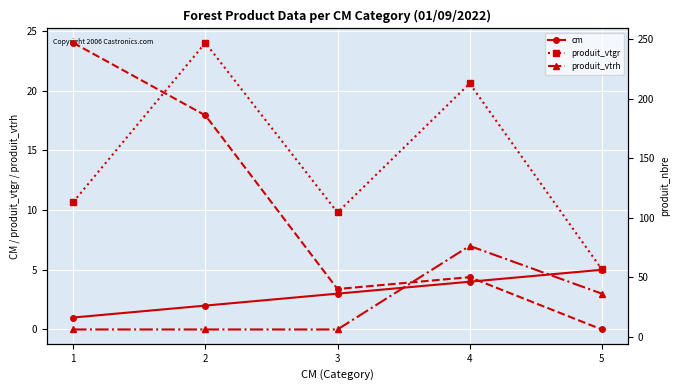

Which series has the largest range (max minus min)?

produit_nbre